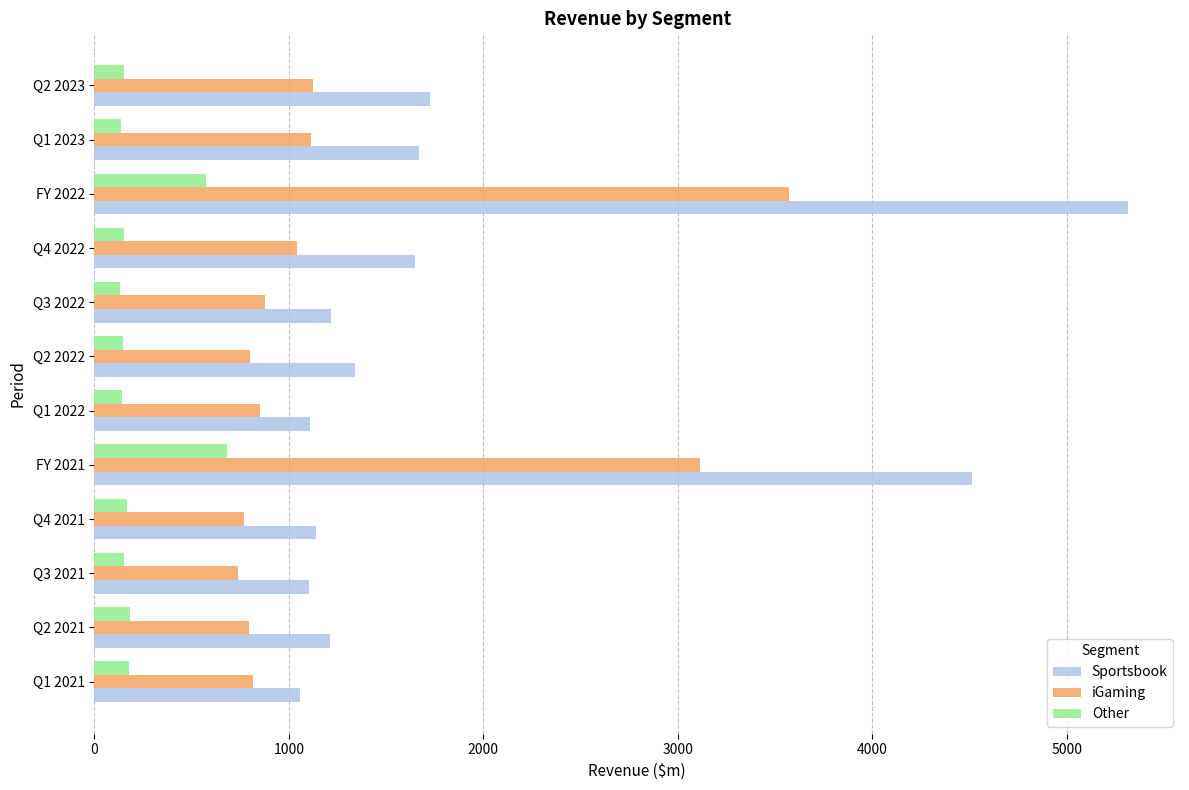

At which label is iGaming closest to 2154?

FY 2021